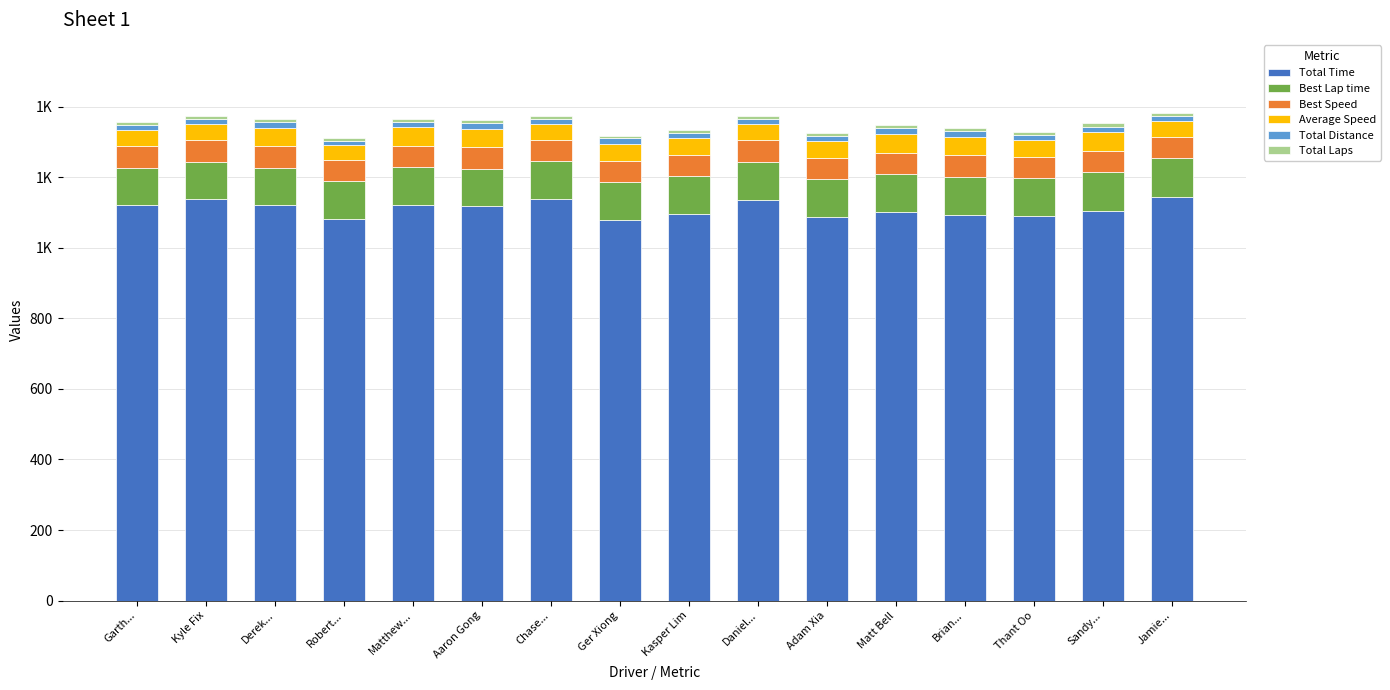

What is the difference between the maximum and second lowest values in the Total Laps series?

1.0